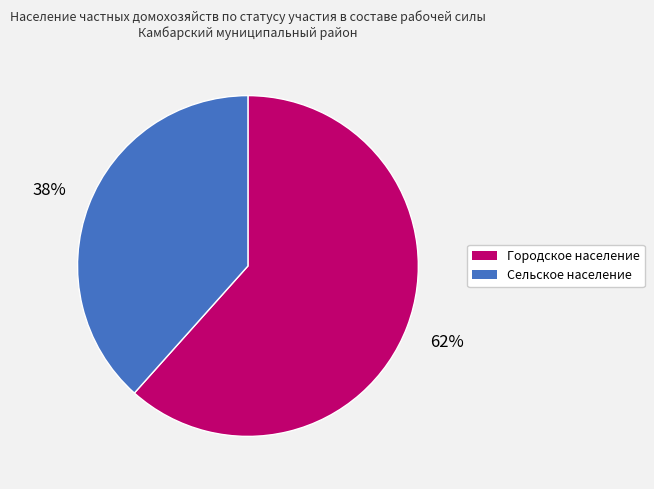

Which category has the smallest portion of the pie?

Сельское население